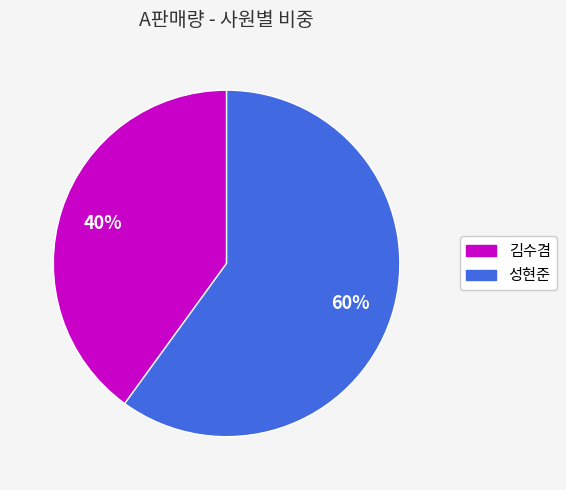

Rank the categories by value from highest to lowest.

성현준, 김수겸